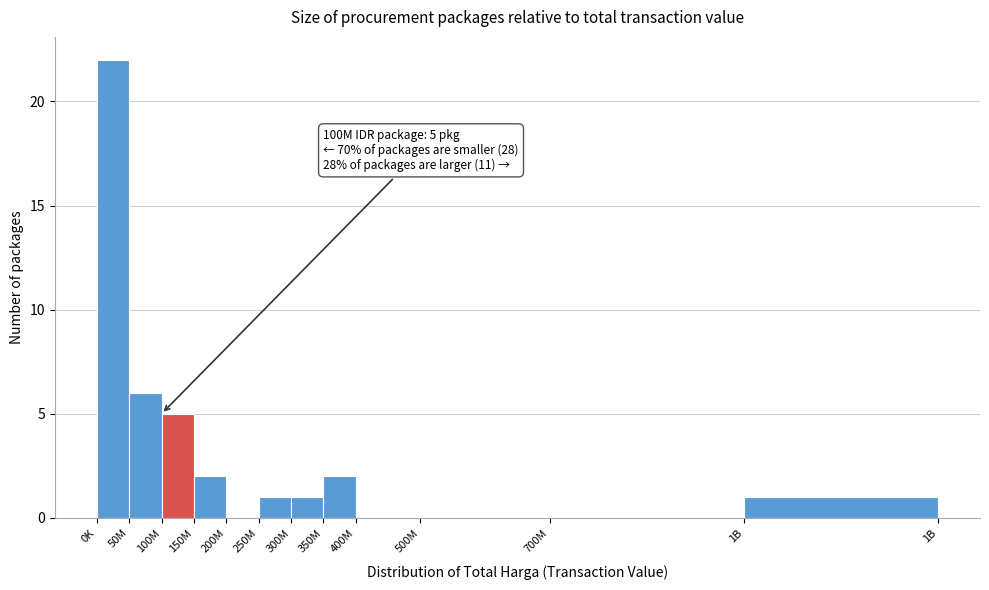

Reading right to left, list all the values displayed in this chart.

1B=1	700M=0	500M=0	400M=0	350M=2	300M=1	250M=1	200M=0	150M=2	100M=5	50M=6	0K=22